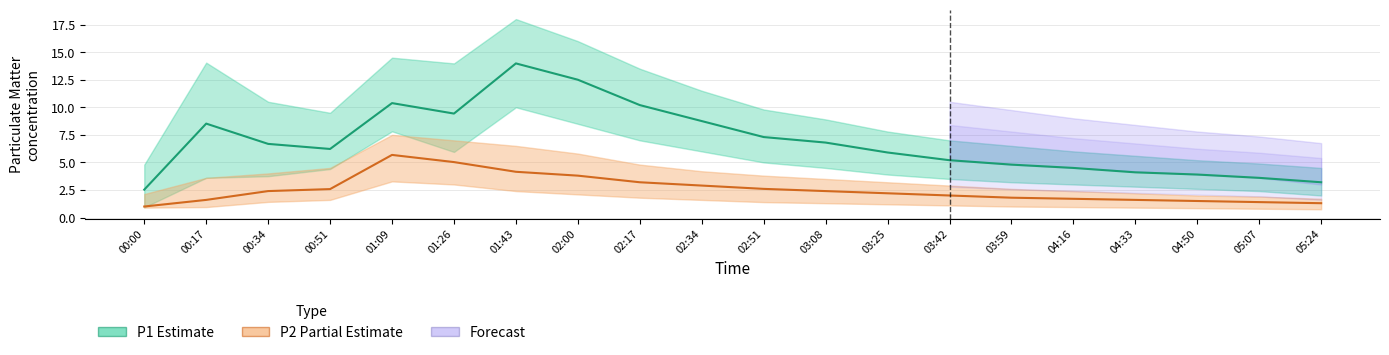

True or false: P1 (Estimate) and P2 (Partial) cross at least once.

False